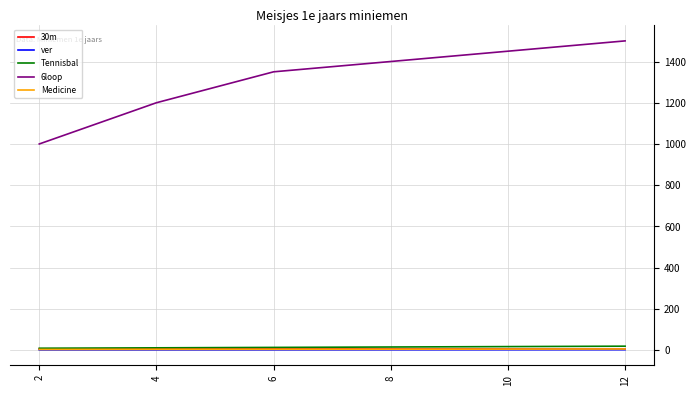

True or false: ver and 6loop cross at least once.

False